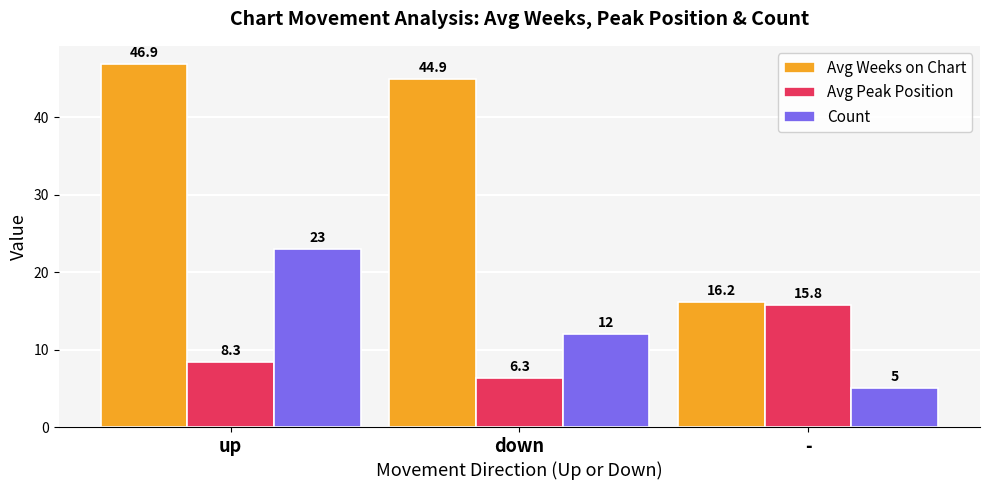

What is the difference between the Avg Weeks on Chart values at down and up?

2.0